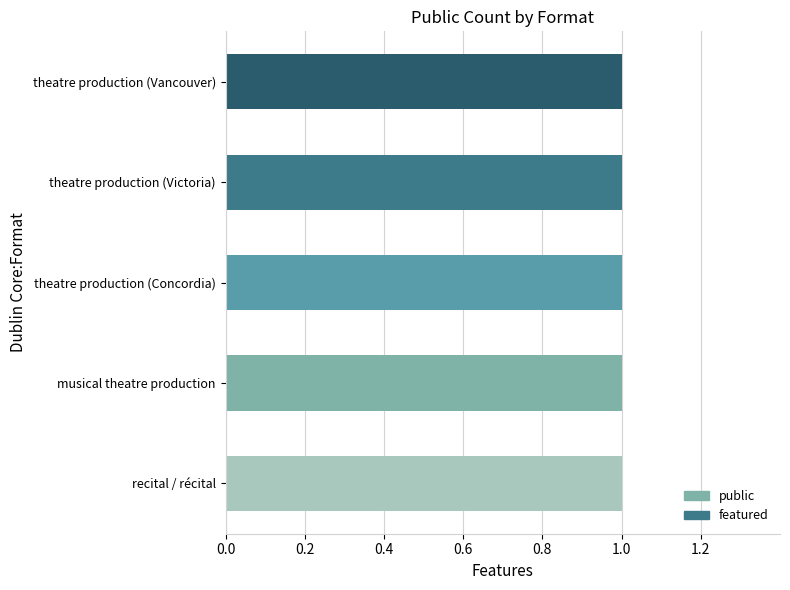

Are the bars horizontal?

Yes